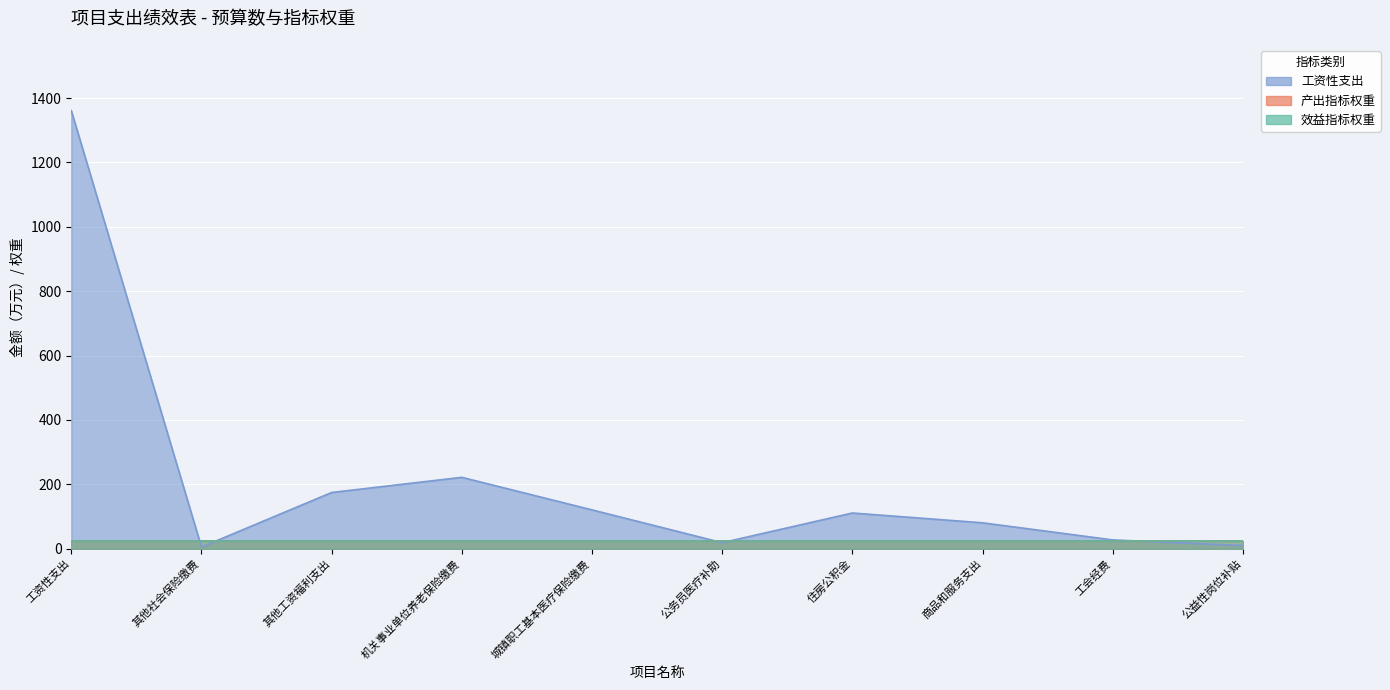

True or false: 工资性支出 has more than 1 interior local peaks.

True